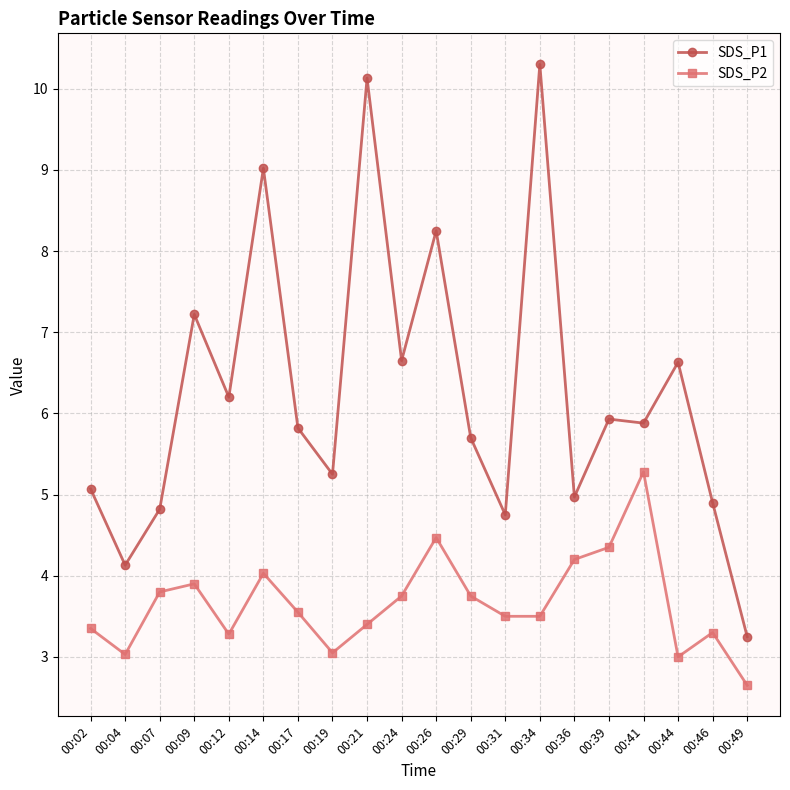

What is the sum of the SDS_P1 values at 00:19 and 00:17?

11.1